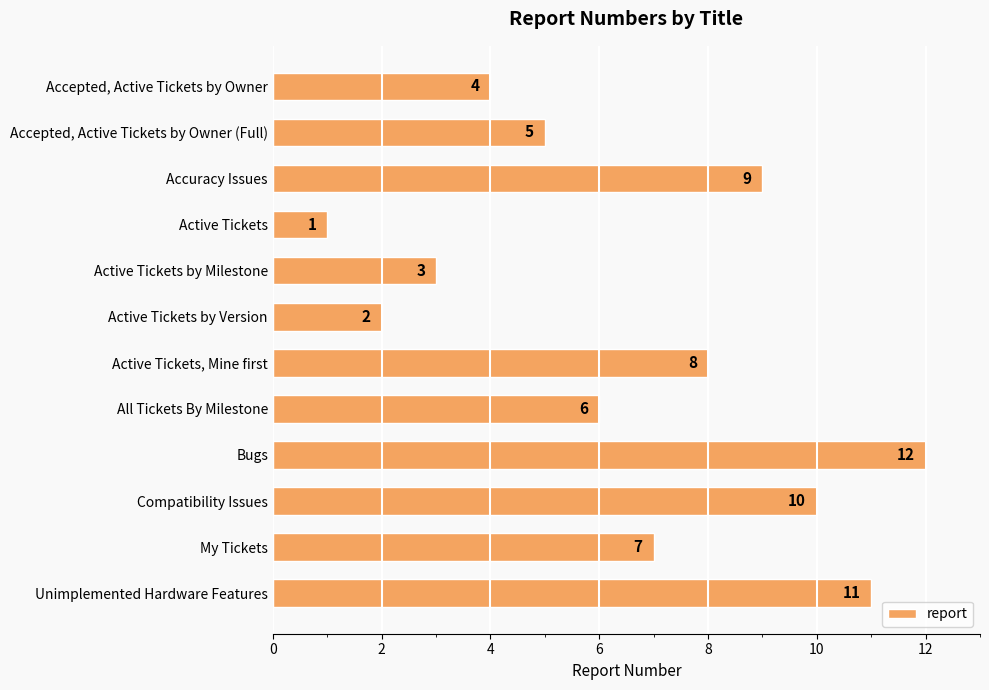

What is the greatest value displayed?

12